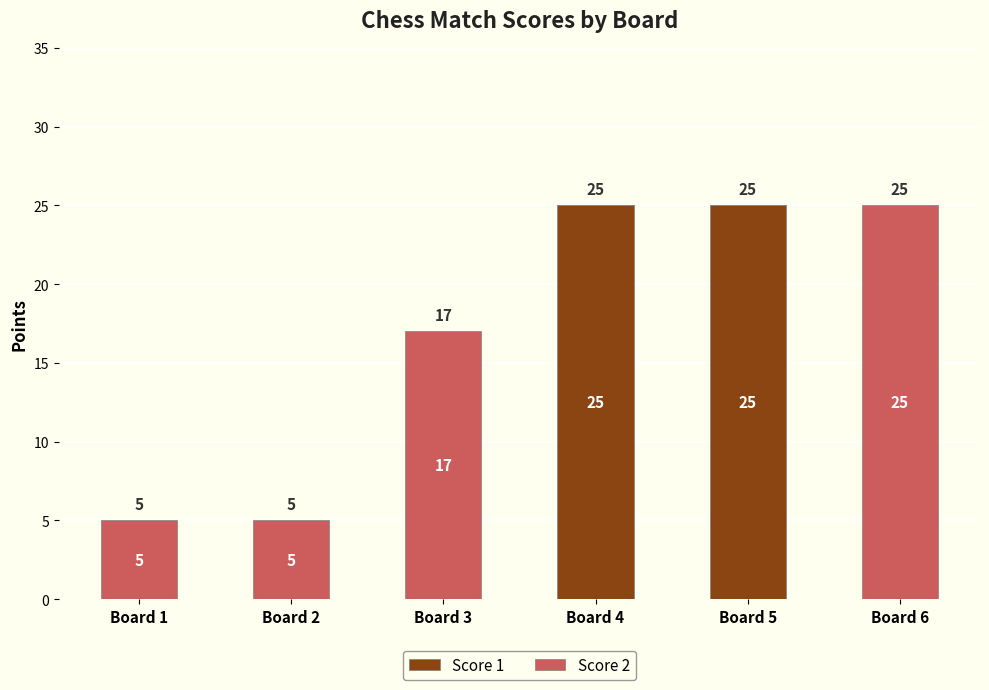

What is the sum of all Score 1 values?

50